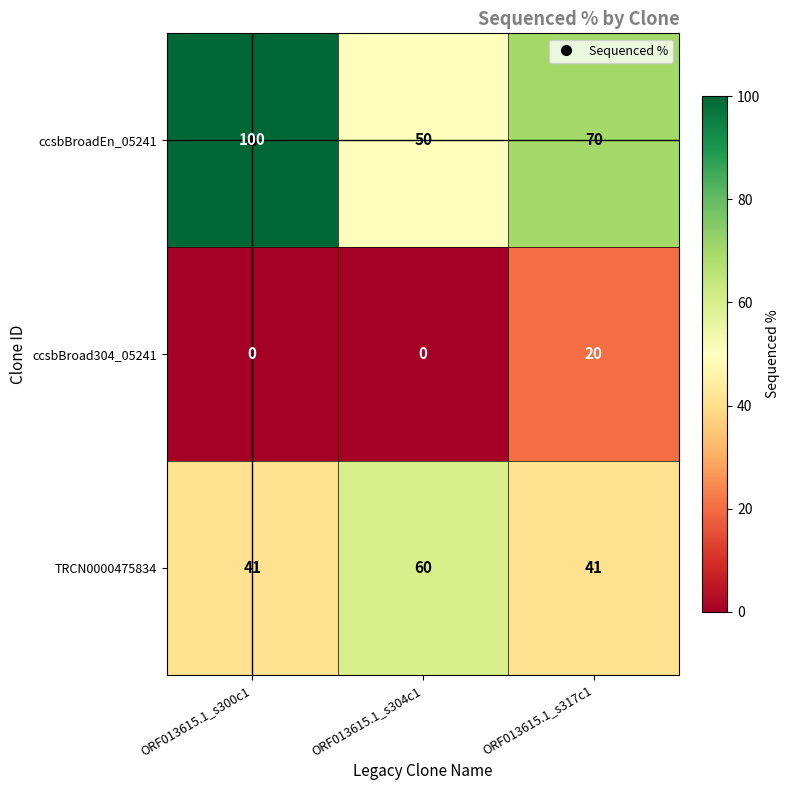

At which label does ccsbBroadEn_05241 first exceed 70?

ORF013615.1_s300c1